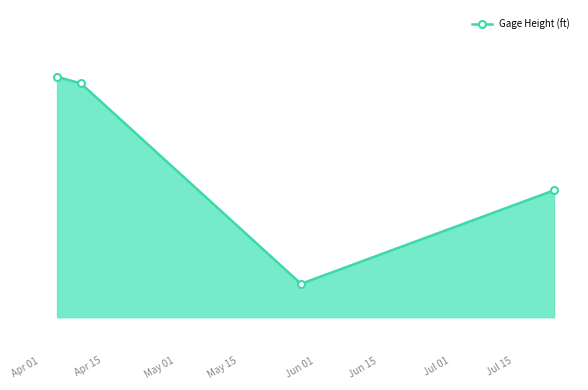

Reading right to left, transcribe all the data shown in this chart.

2.5	2.4	2.7	2.7